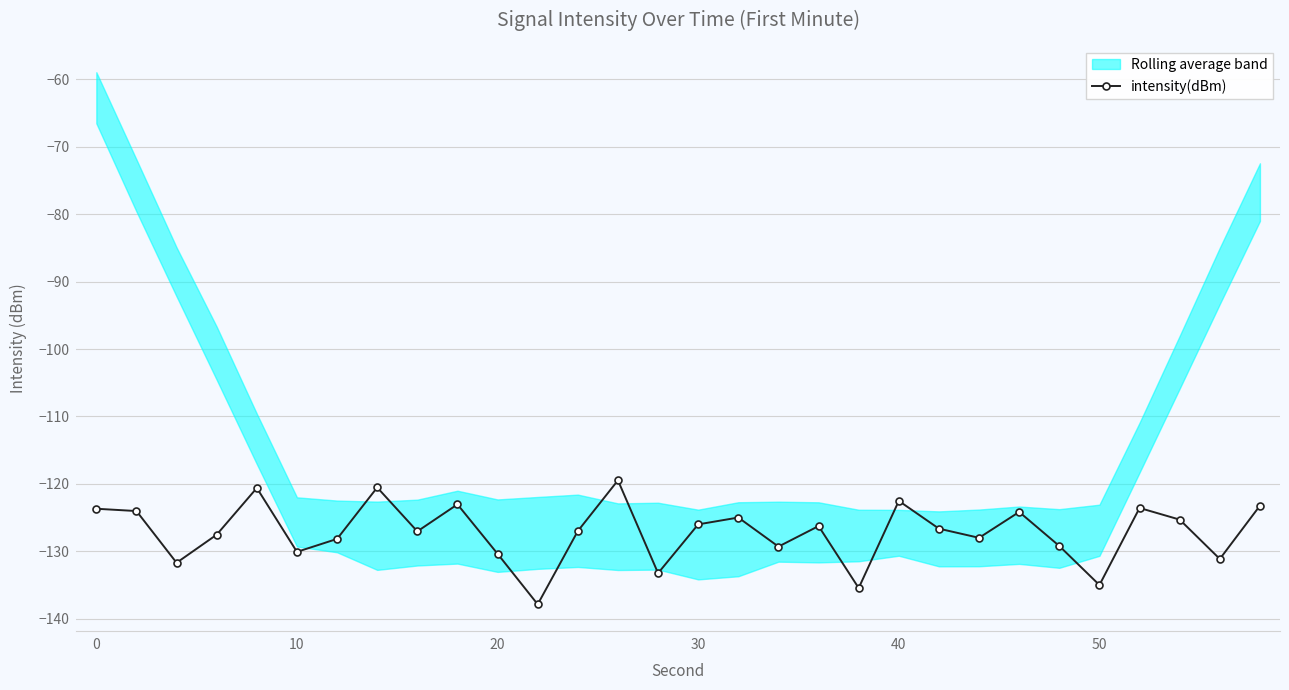

The value of intensity(dBm) at 50 is -135.0. True or false?

True